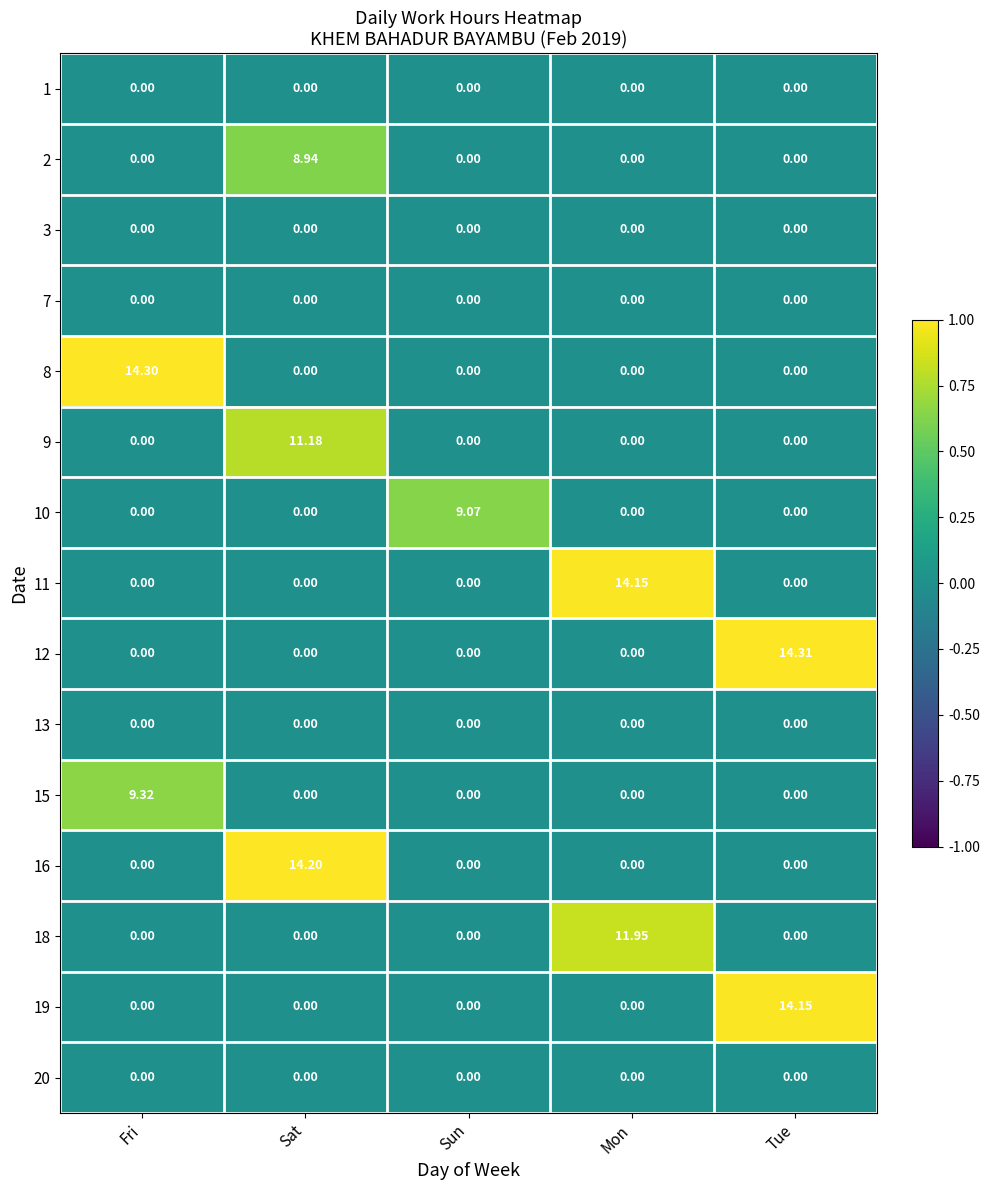

At which category is the sum across all series the highest?

Sat